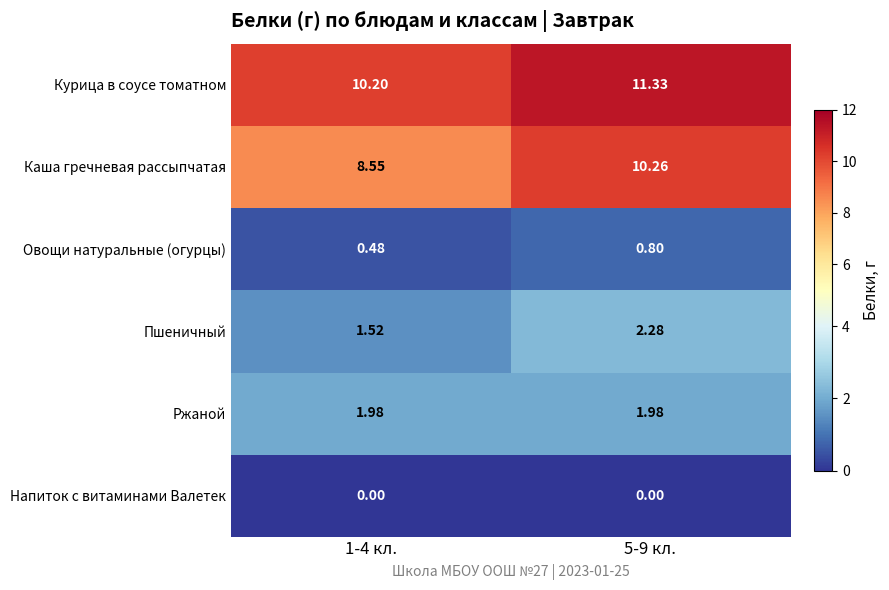

Which series has the widest spread of values?

Каша гречневая рассыпчатая